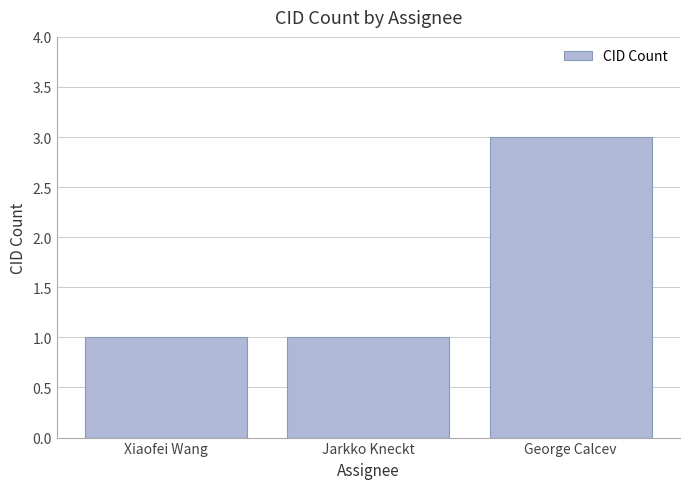

What is the change in value from Xiaofei Wang to George Calcev?

+2